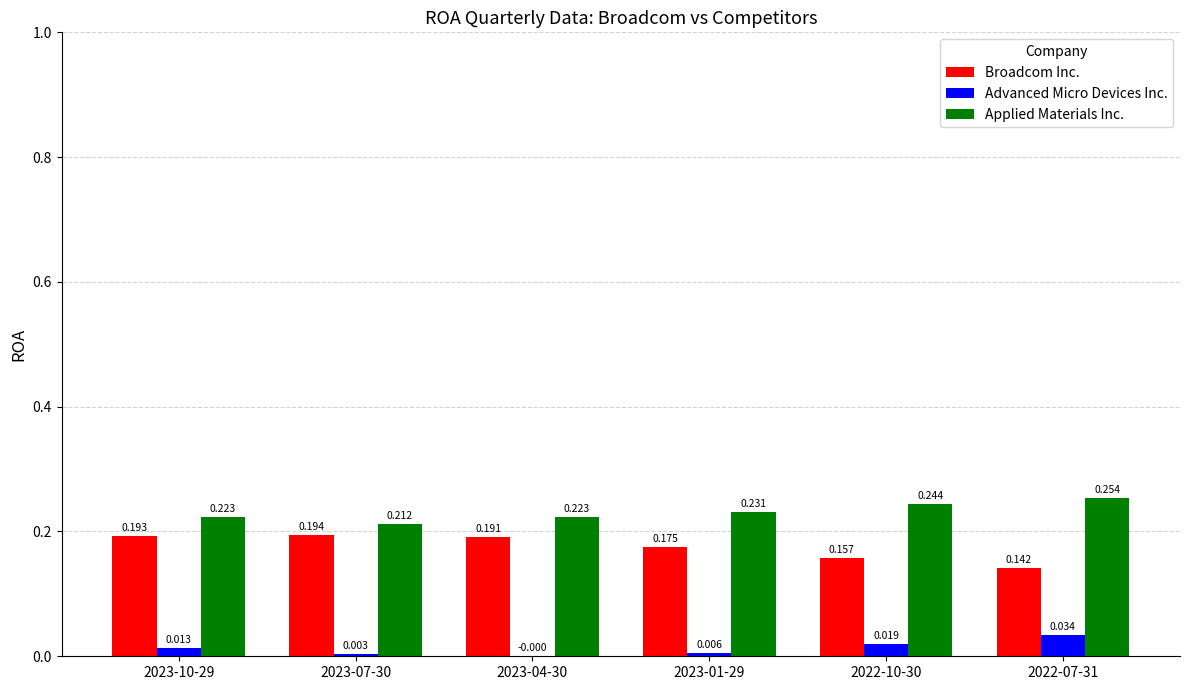

Which series has the largest total across all categories?

Applied Materials Inc.